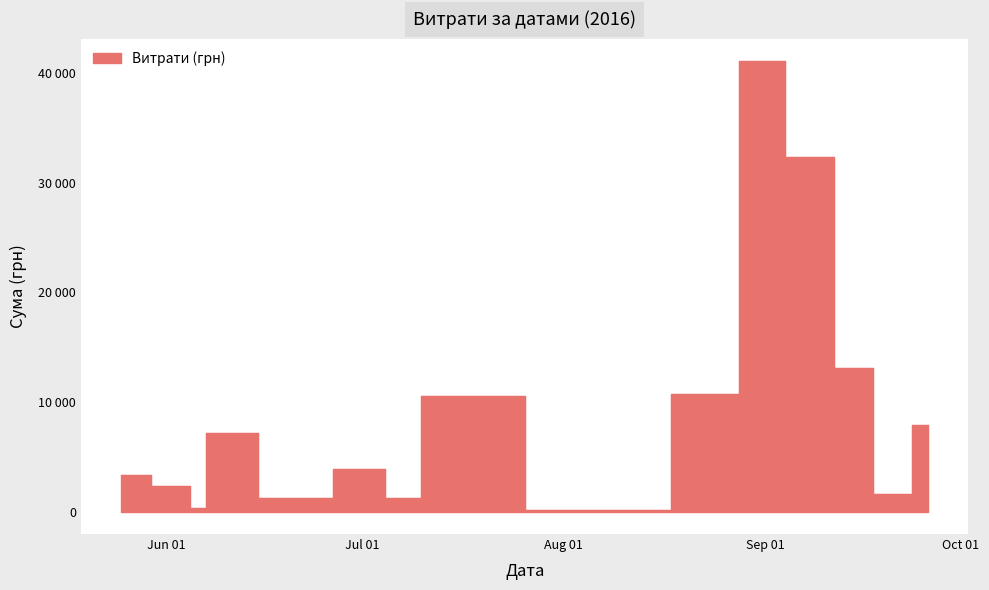

How many lines are shown in the chart?

1